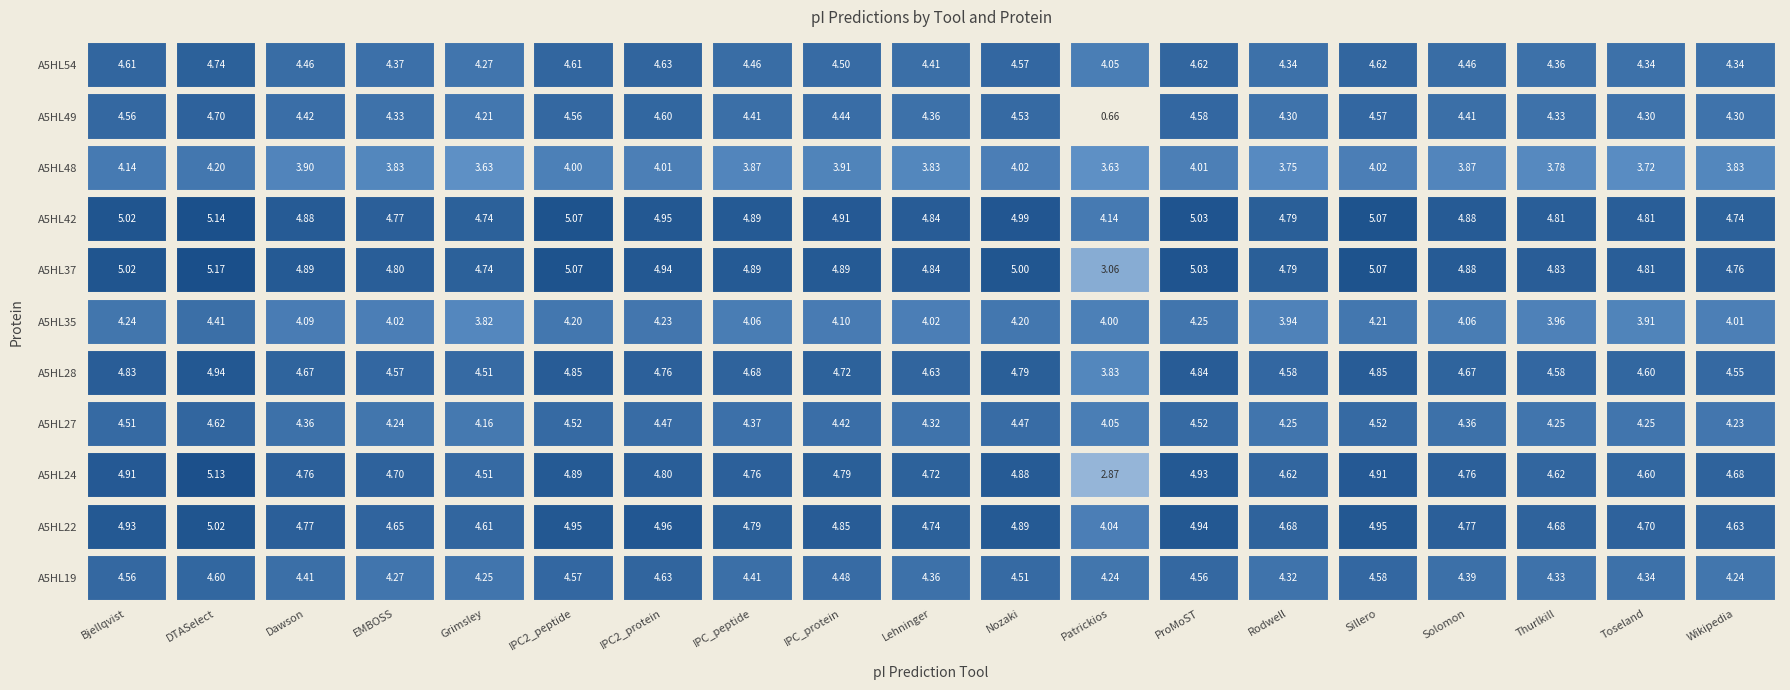

What is the sum of all tr|A5HL42|A5HL42_9CAUD values?

92.5